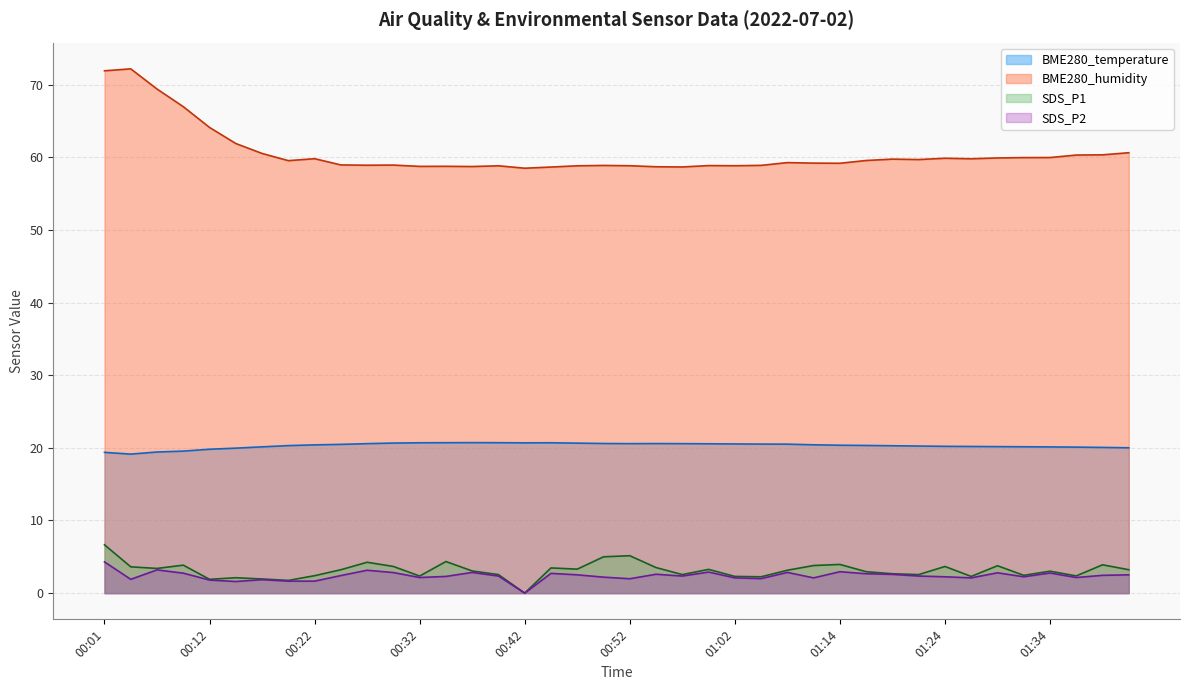

Reading left to right, extract all data points from this chart.

BME280_temperature: 19.4	19.1	19.4	19.6	19.8	20.0	20.1	20.3	20.4	20.5	20.6	20.7	20.7	20.7	20.7	20.7	20.7	20.7	20.6	20.6	20.6	20.6	20.6	20.6	20.5	20.5	20.5	20.4	20.4	20.3	20.3	20.2	20.2	20.2	20.2	20.1	20.1	20.1	20.1	20.0
BME280_humidity: 71.9	72.2	69.4	67.0	64.1	61.9	60.5	59.5	59.8	59.0	58.9	58.9	58.8	58.8	58.7	58.8	58.5	58.7	58.8	58.9	58.8	58.7	58.7	58.9	58.8	58.9	59.3	59.2	59.2	59.6	59.8	59.7	59.9	59.8	59.9	60.0	60.0	60.3	60.3	60.6
SDS_P1: 6.7	3.6	3.4	3.9	1.9	2.1	1.9	1.8	2.4	3.2	4.2	3.7	2.4	4.3	3.0	2.5	0.0	3.5	3.3	5.0	5.2	3.5	2.5	3.3	2.3	2.2	3.1	3.8	4.0	3.0	2.7	2.5	3.7	2.3	3.8	2.5	3.0	2.4	3.9	3.2
SDS_P2: 4.3	1.9	3.2	2.8	1.8	1.6	1.9	1.6	1.6	2.4	3.1	2.8	2.1	2.3	2.9	2.4	0.0	2.7	2.5	2.2	2.0	2.6	2.4	2.9	2.1	2.0	2.9	2.1	3.0	2.7	2.6	2.4	2.2	2.1	2.8	2.2	2.8	2.1	2.5	2.5